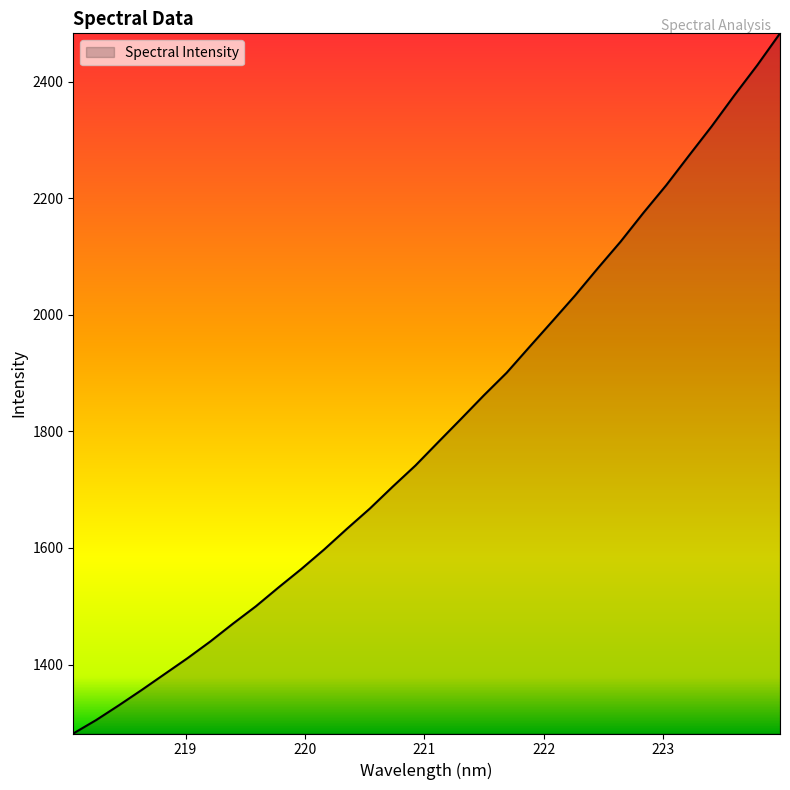

How many categories are shown in the chart?

32